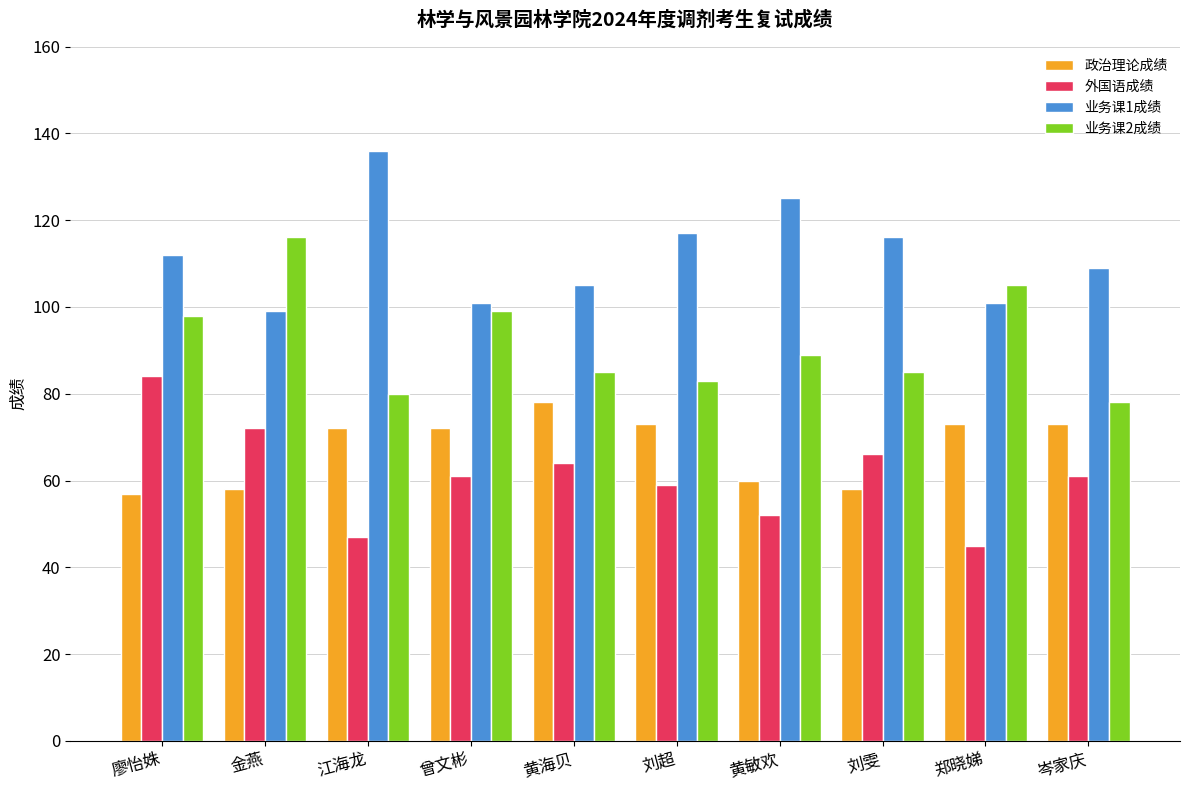

What is the value of the 外国语成绩 bar at the 6th from the left?

59